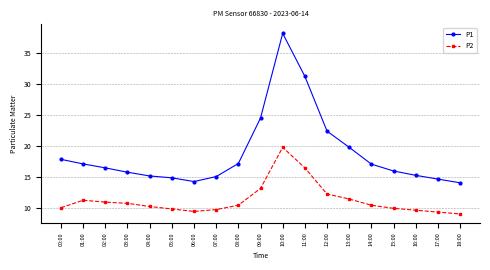

What value does the P2 series have at 07:00?

9.8